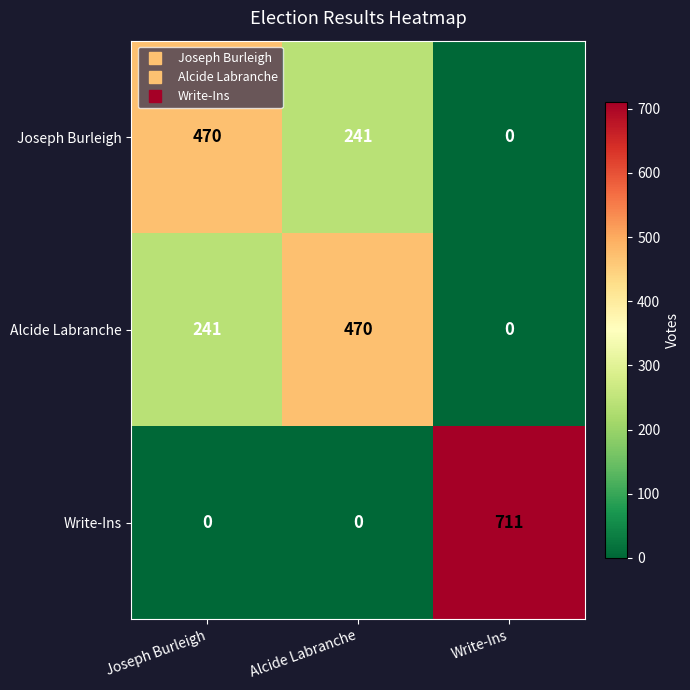

Which series has the largest range (max minus min)?

Write-Ins